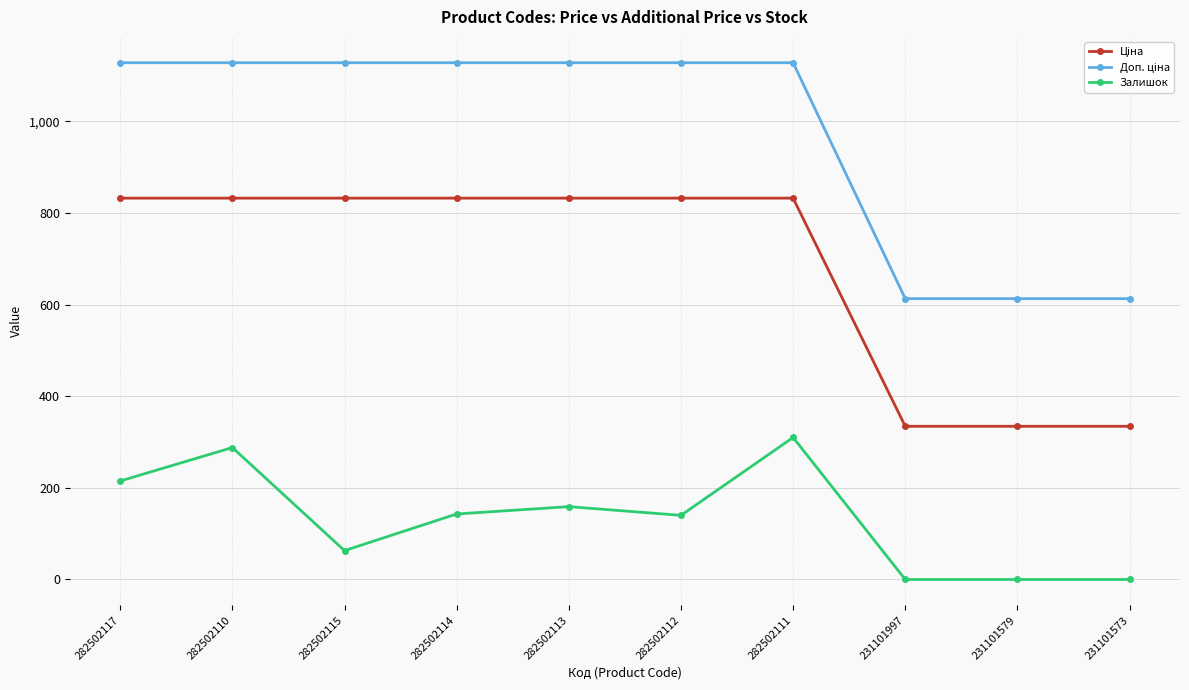

What is the greatest value displayed?

1128.0